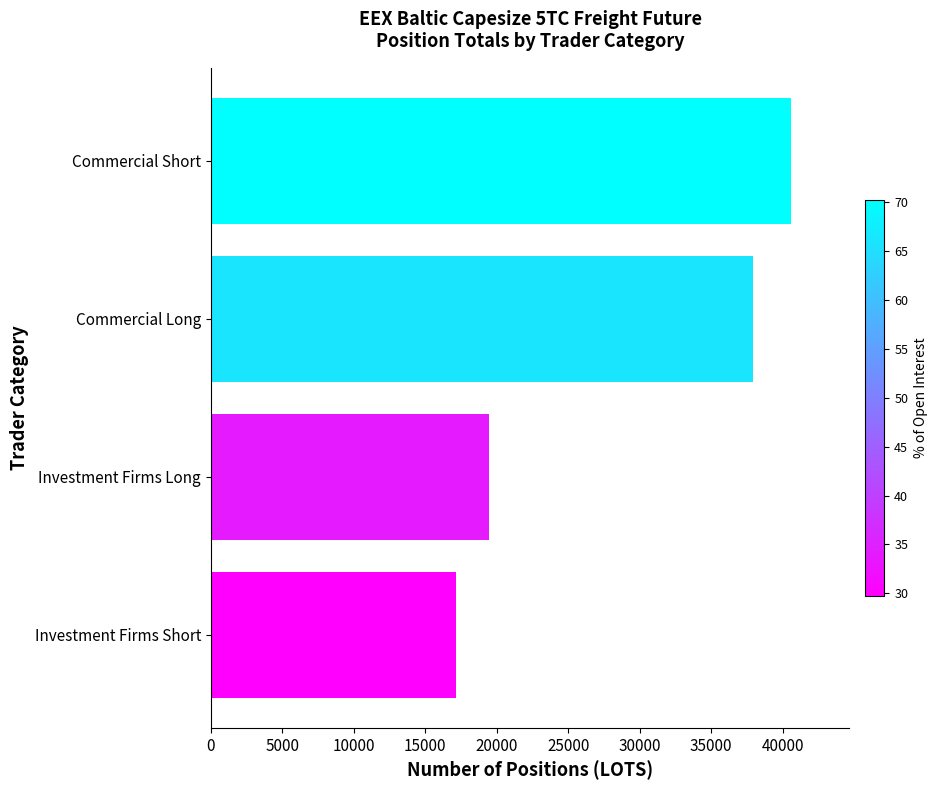

What is the difference between the maximum and second lowest values?

21118.8